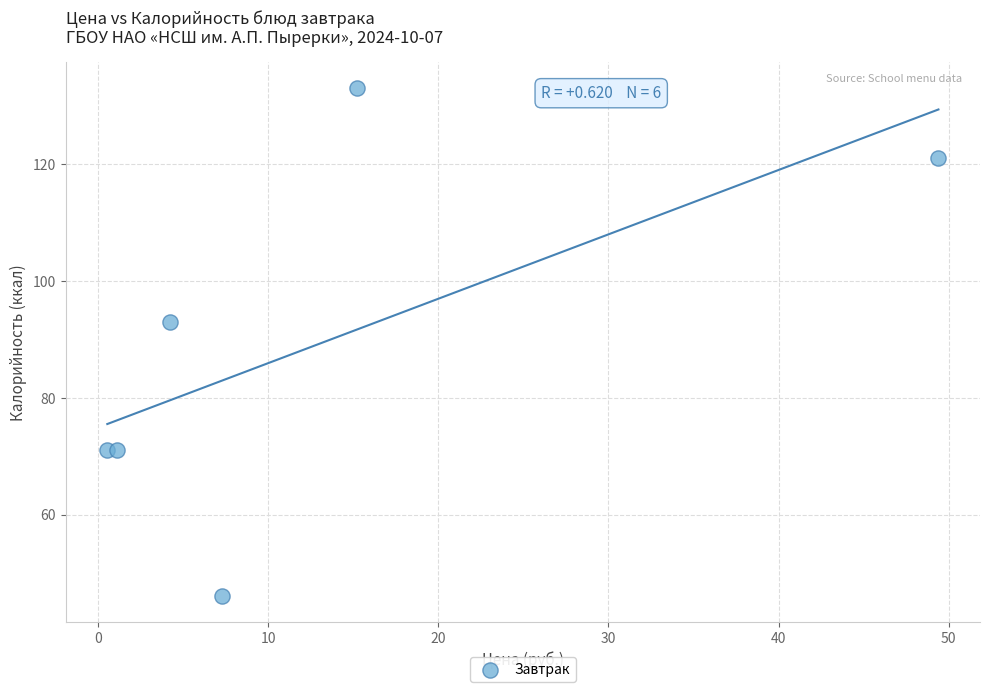

What Y value in the scatter plot is closest to 89?

93